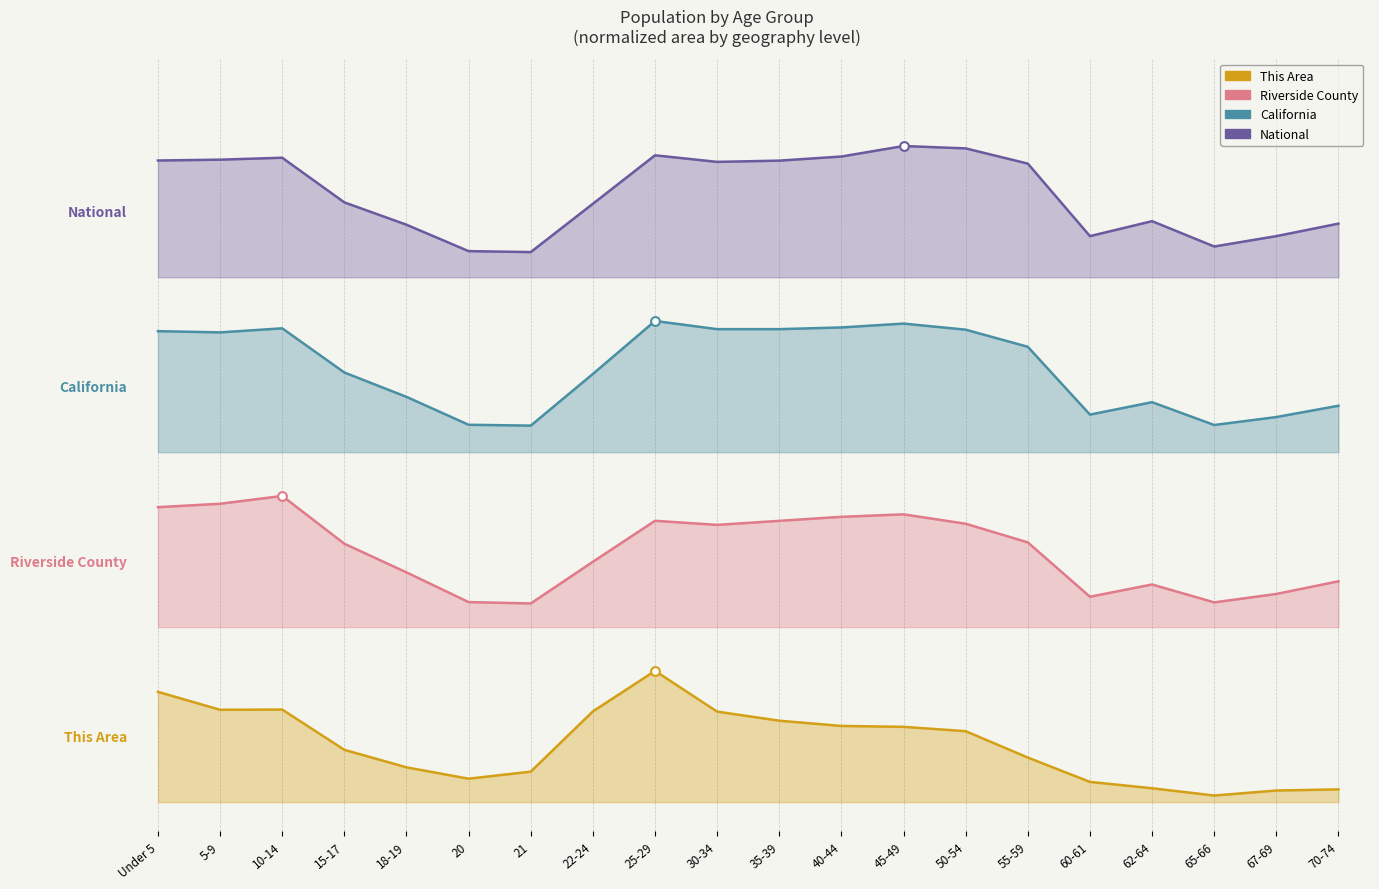

What are all the series names shown in the legend?

This Area, Riverside County, California, National